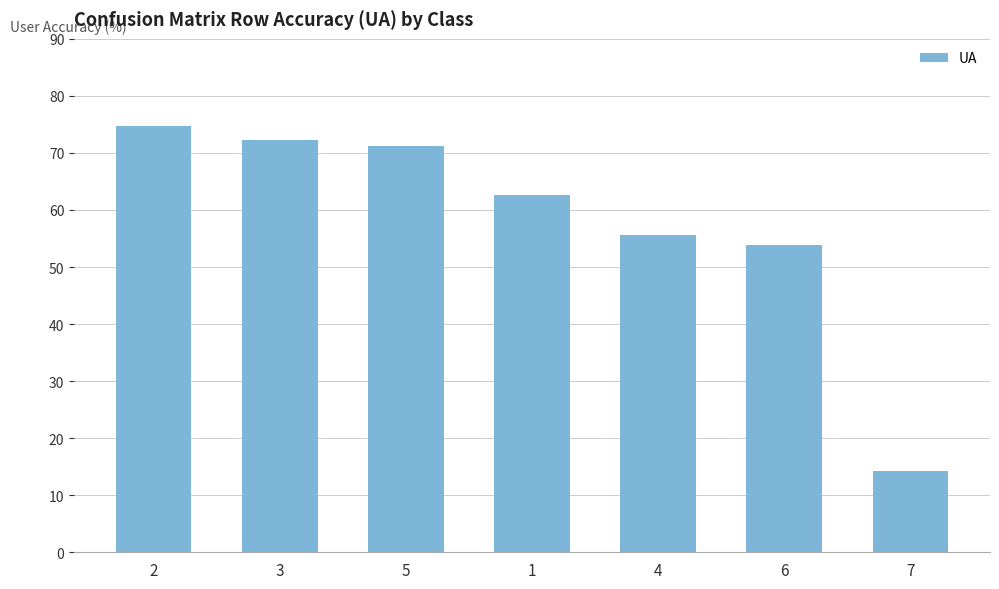

How many bars are there in total?

7